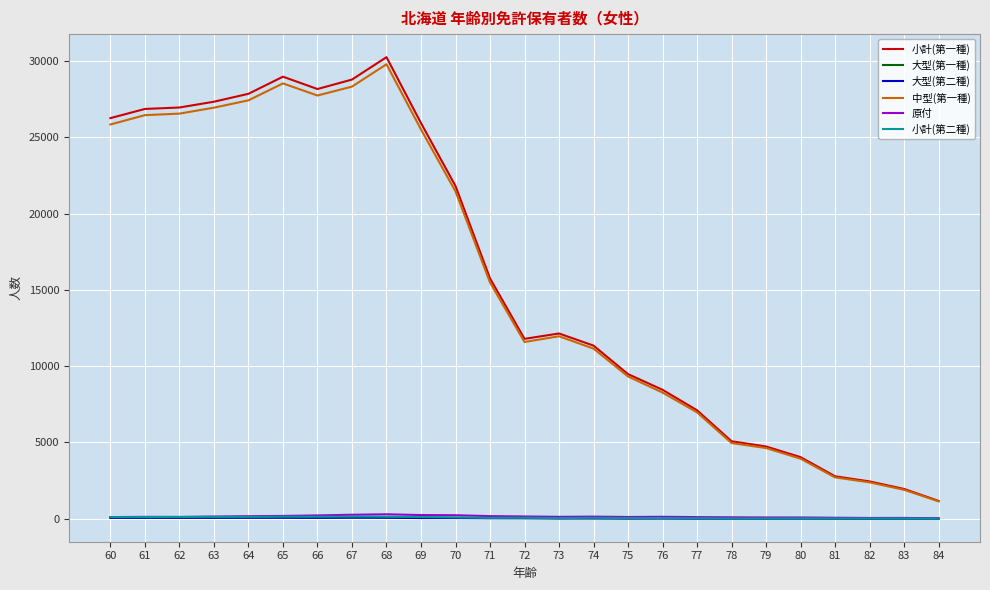

The value of 中型(第一種) at 75 is 2391. True or false?

False